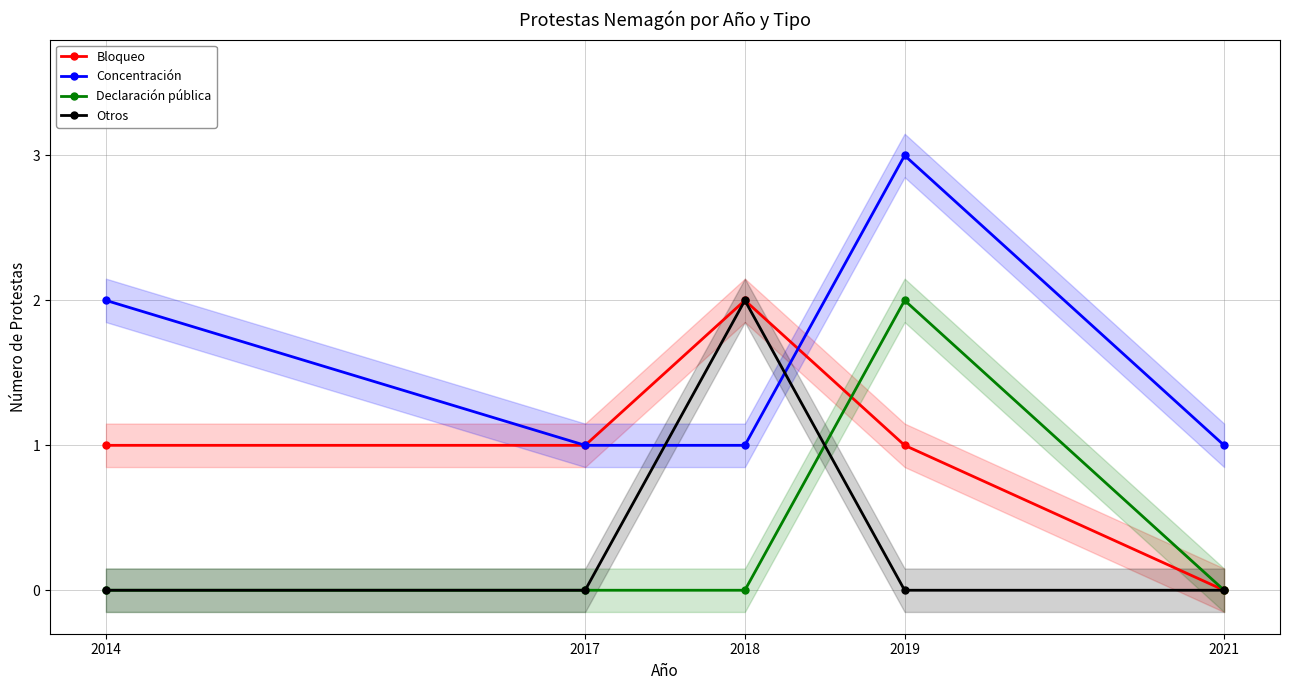

Which series changed the most between 2014 and 2021?

Bloqueo